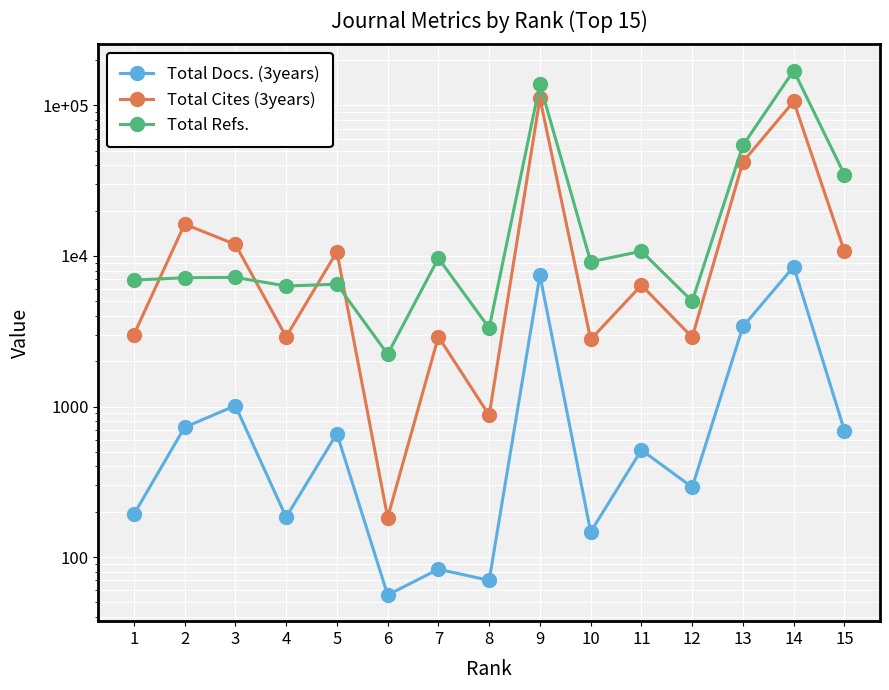

After their last crossing, which series has the higher values: Total Cites (3years) or Total Refs.?

Total Refs.